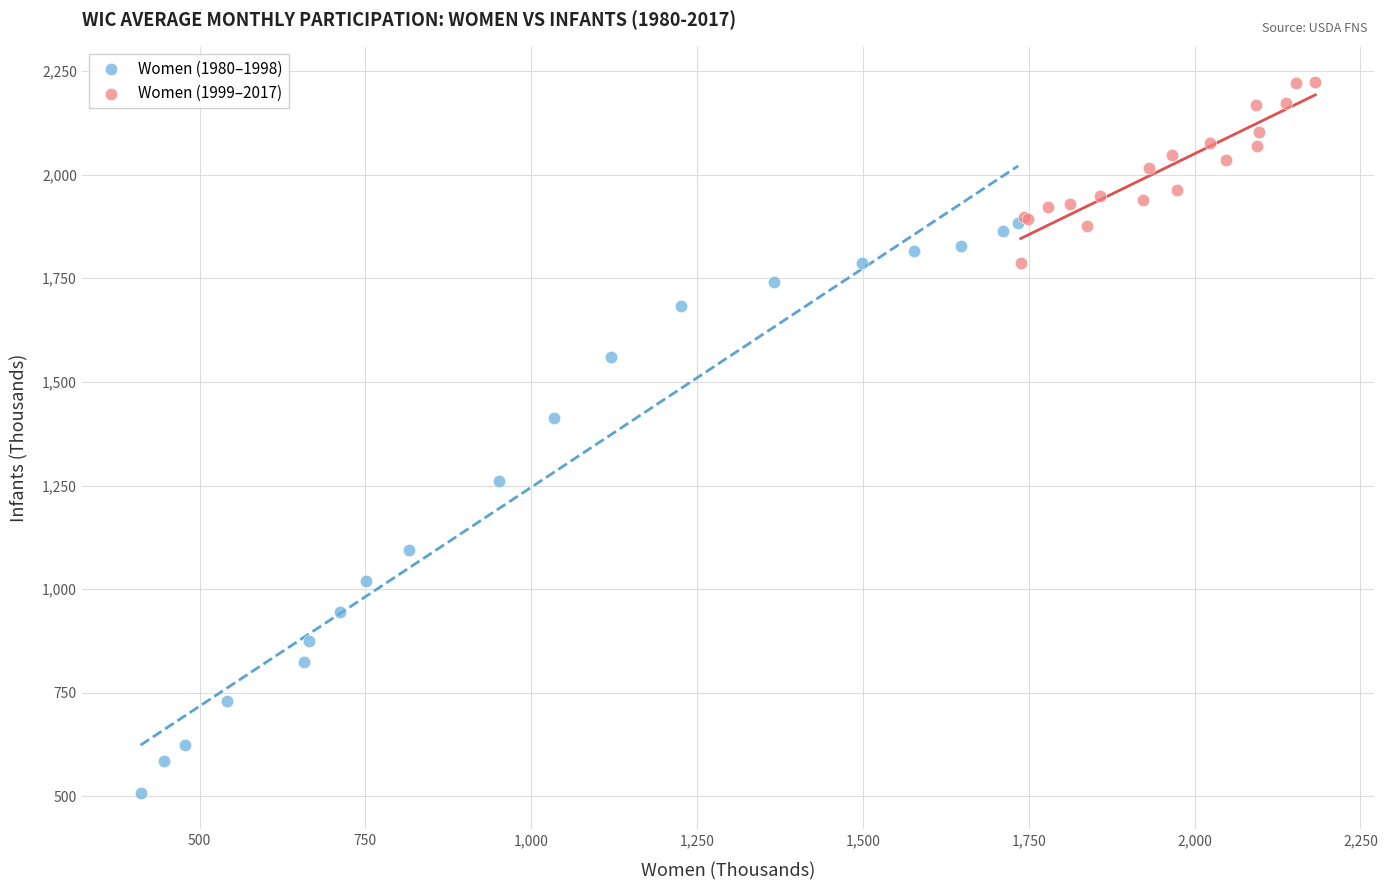

Which series reaches the maximum Y coordinate?

Women (1999–2017)